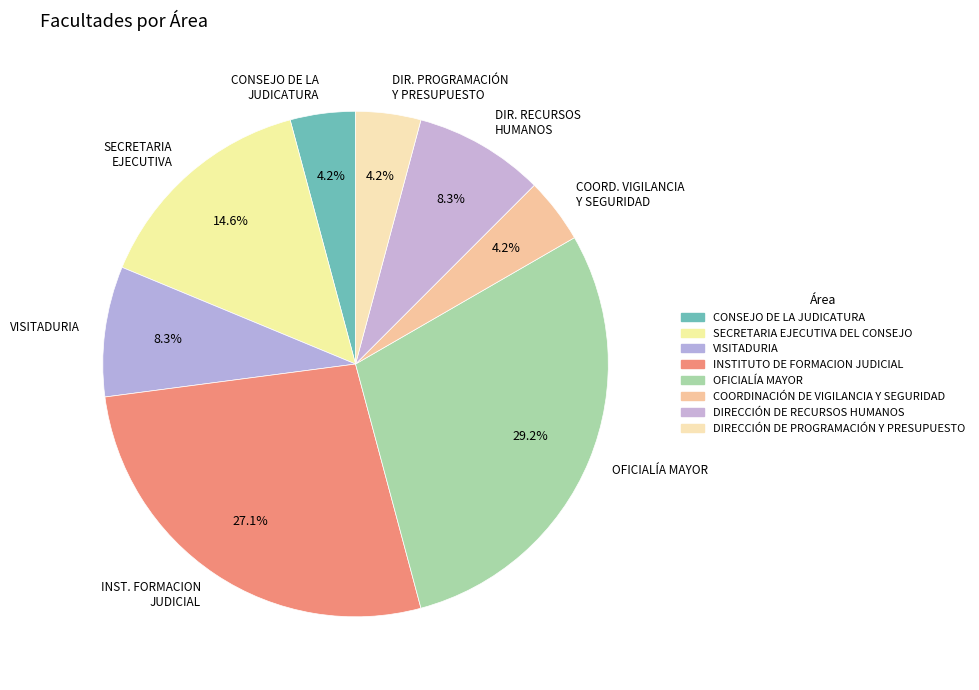

How many slices are in this pie chart?

8